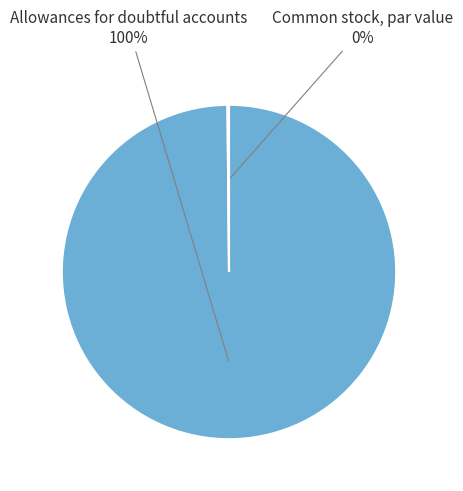

Is it true that Allowances for doubtful accounts is 100% of the pie?

True